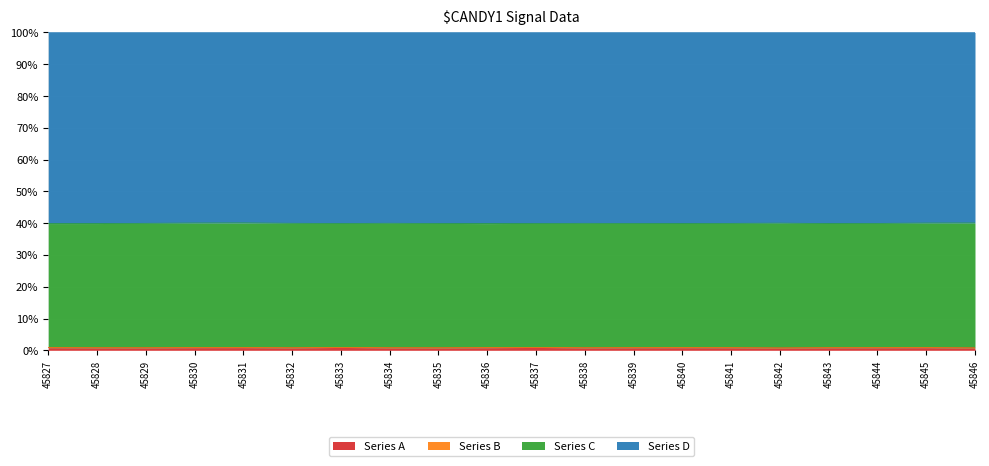

Count the number of categories in the chart.

20